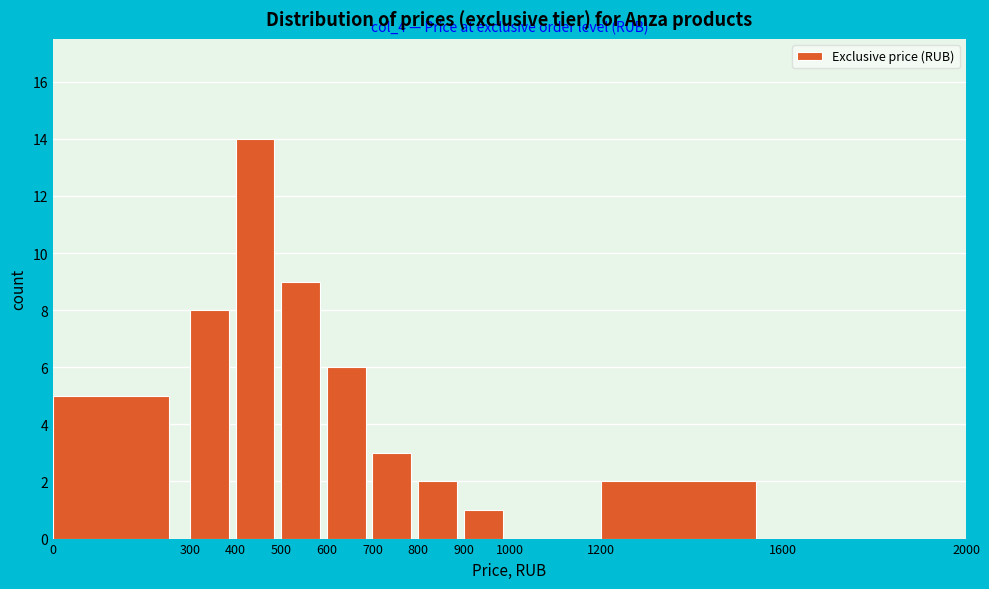

Over which range of the x-axis is the bar tallest?

400 to 500